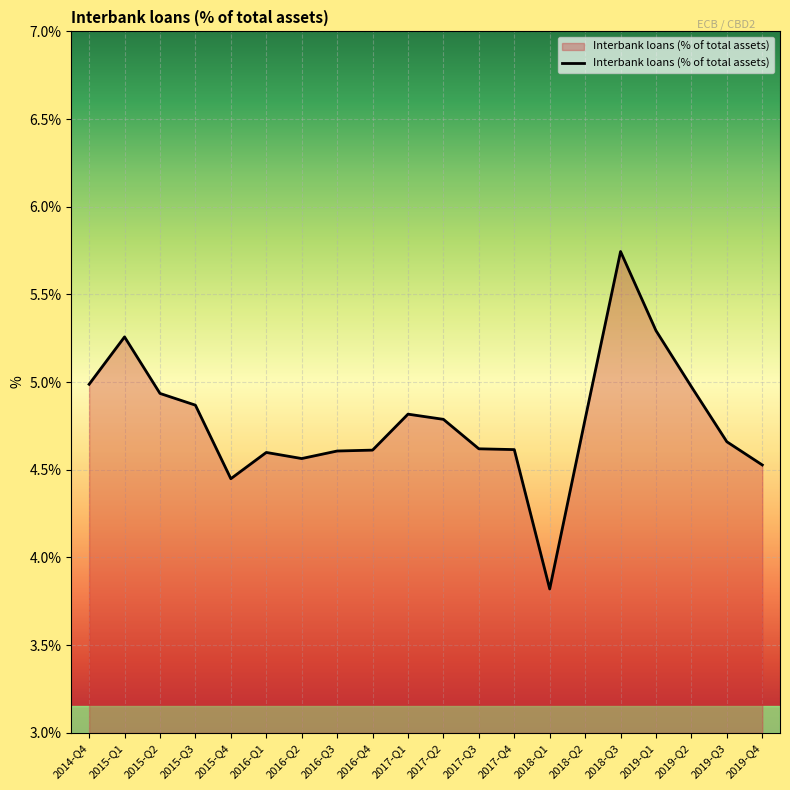

What is the difference between the second highest and second lowest values?

0.8